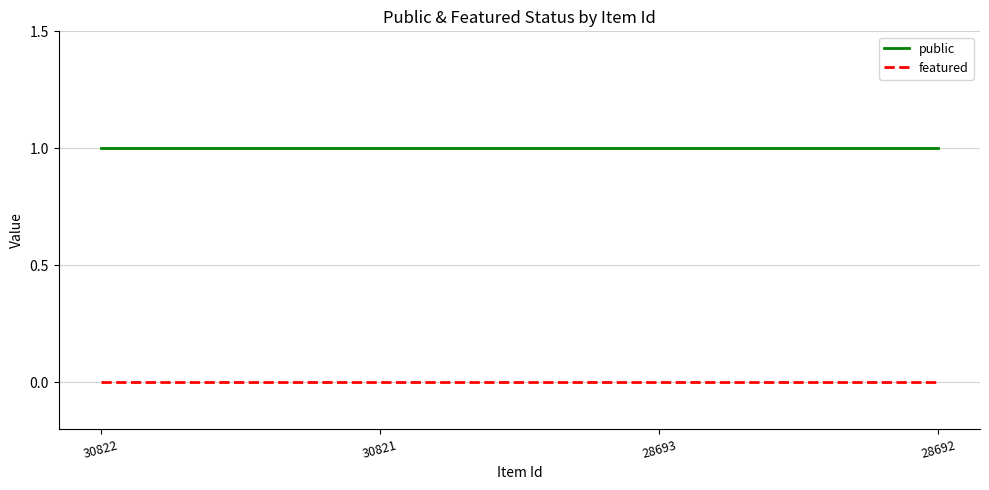

Is it true that featured equals 0 at 30822?

True